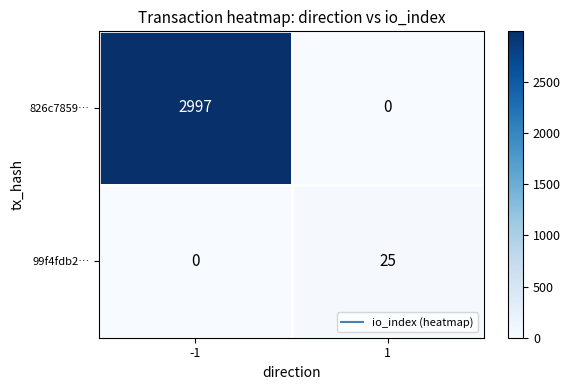

Is it true that 826c7859… equals 5130 at -1?

False